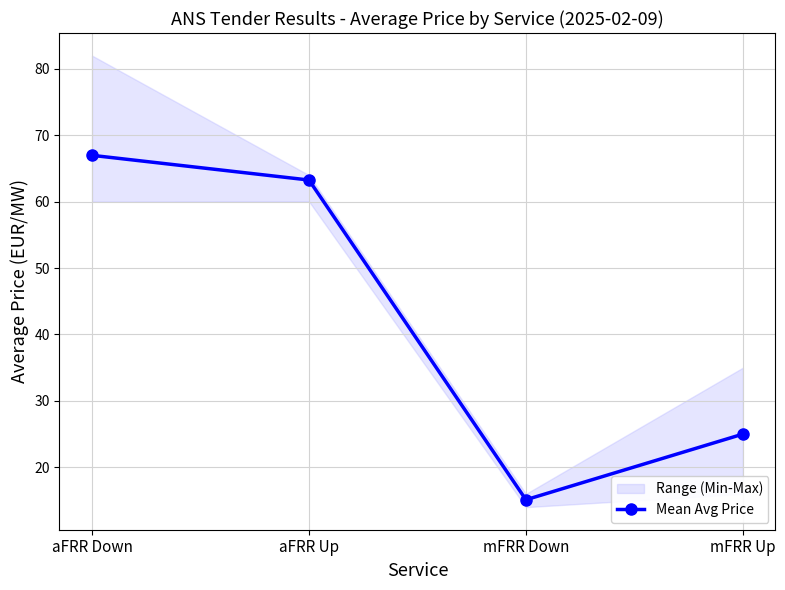

What is the change in value from aFRR Up to mFRR Up?

-38.3